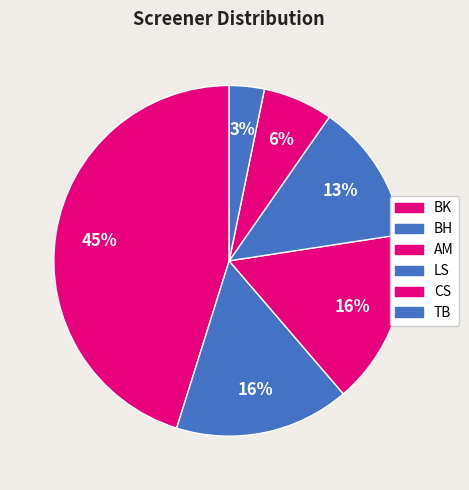

To the nearest percent, what is the average slice percentage?

17%